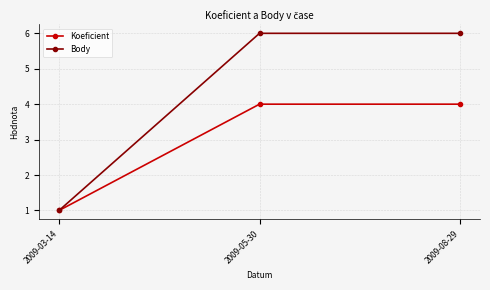

Which category has the lowest value in the Koeficient series?

2009-03-14